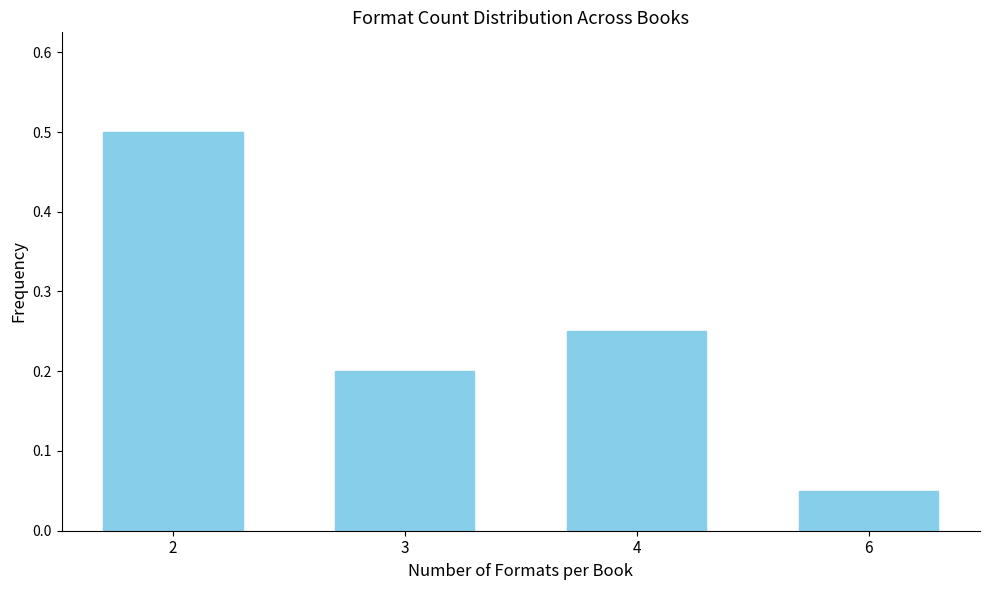

Count the values in the range 0 to 1.

4